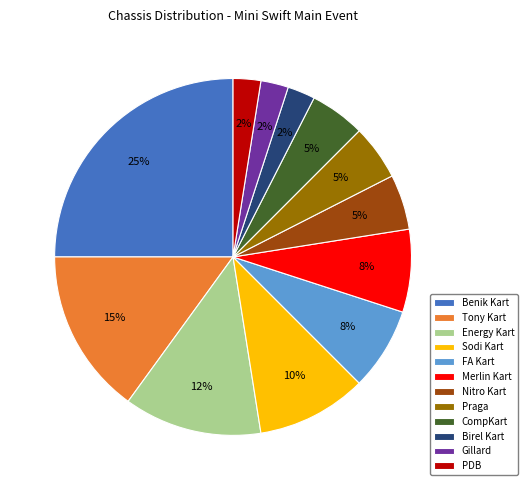

To the nearest percent, what is the average slice percentage?

8%